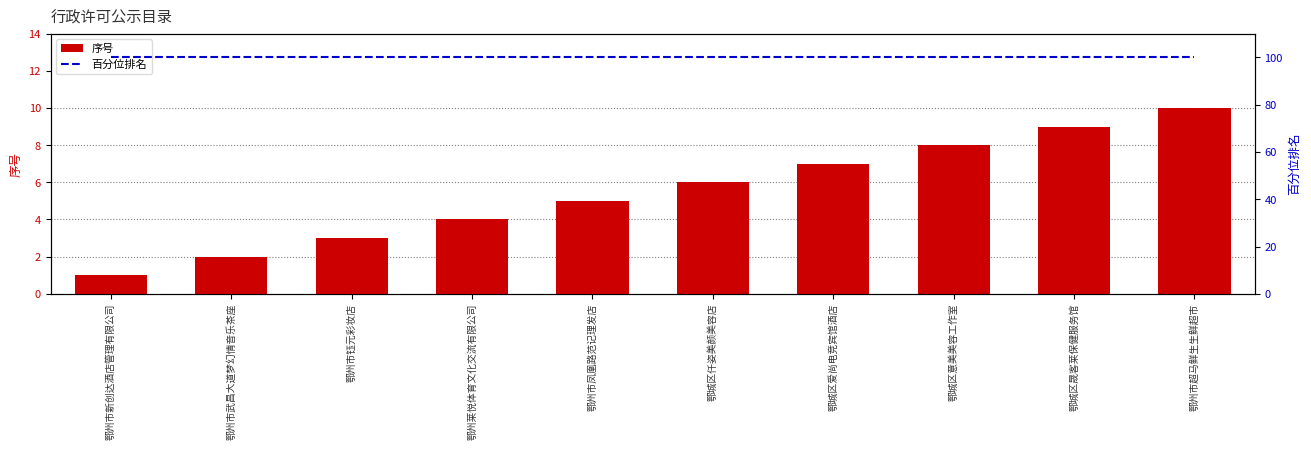

Reading right to left, list all the values displayed in this chart.

序号: 10	9	8	7	6	5	4	3	2	1
百分位排名: 100	100	100	100	100	100	100	100	100	100